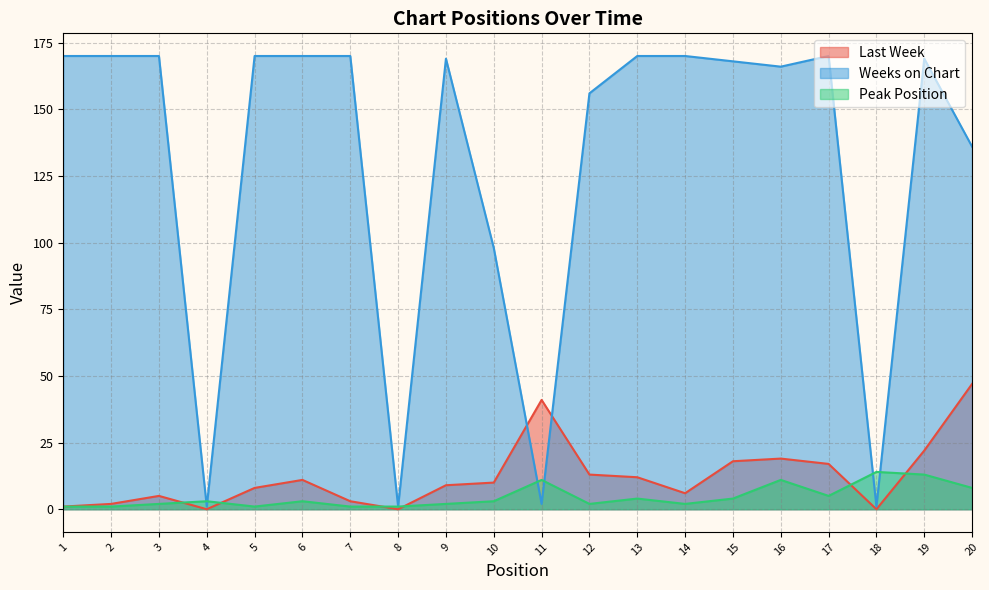

What are all the series names shown in the legend?

Last Week, Weeks on Chart, Peak Position